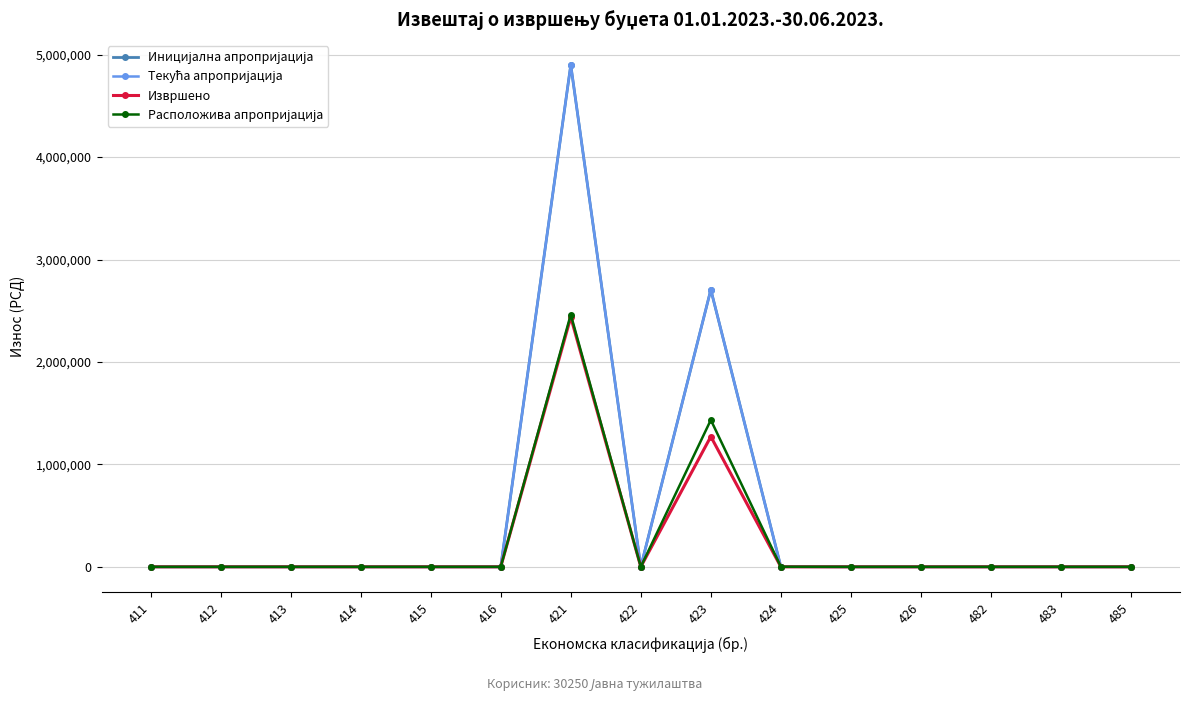

How many lines are shown in the chart?

4